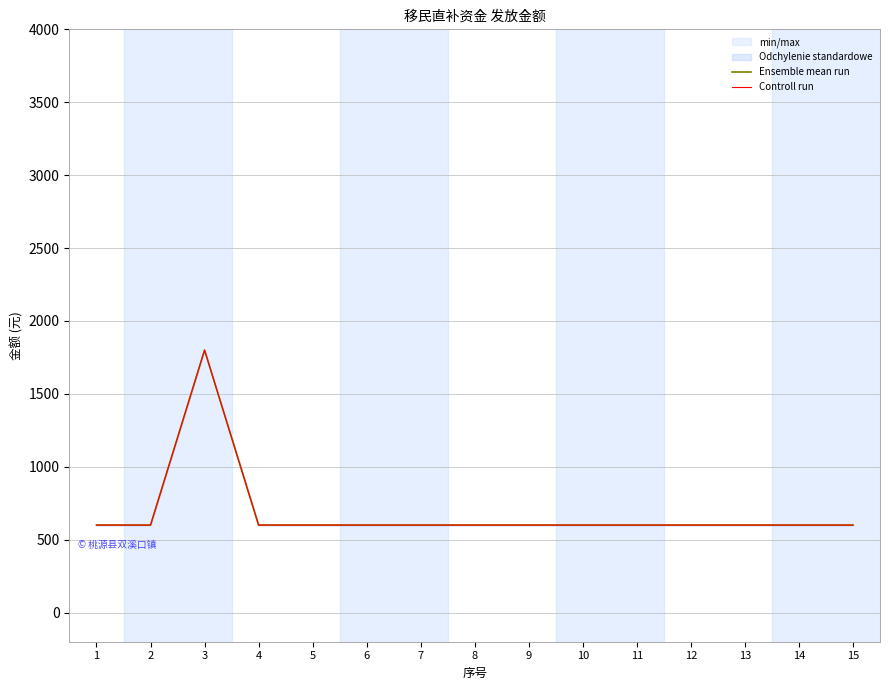

Reading left to right, extract all data points from this chart.

Ensemble mean run: 1=600	2=600	3=1800	4=600	5=600	6=600	7=600	8=600	9=600	10=600	11=600	12=600	13=600	14=600	15=600
Controll run: 1=600	2=600	3=1800	4=600	5=600	6=600	7=600	8=600	9=600	10=600	11=600	12=600	13=600	14=600	15=600